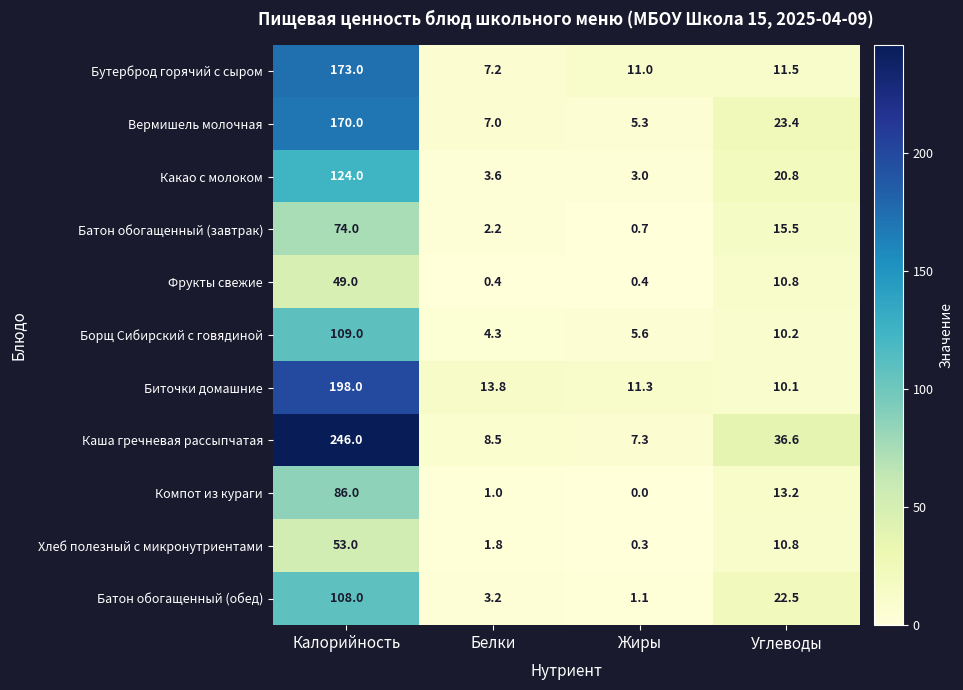

Read the Компот из кураги value at Калорийность.

86.0